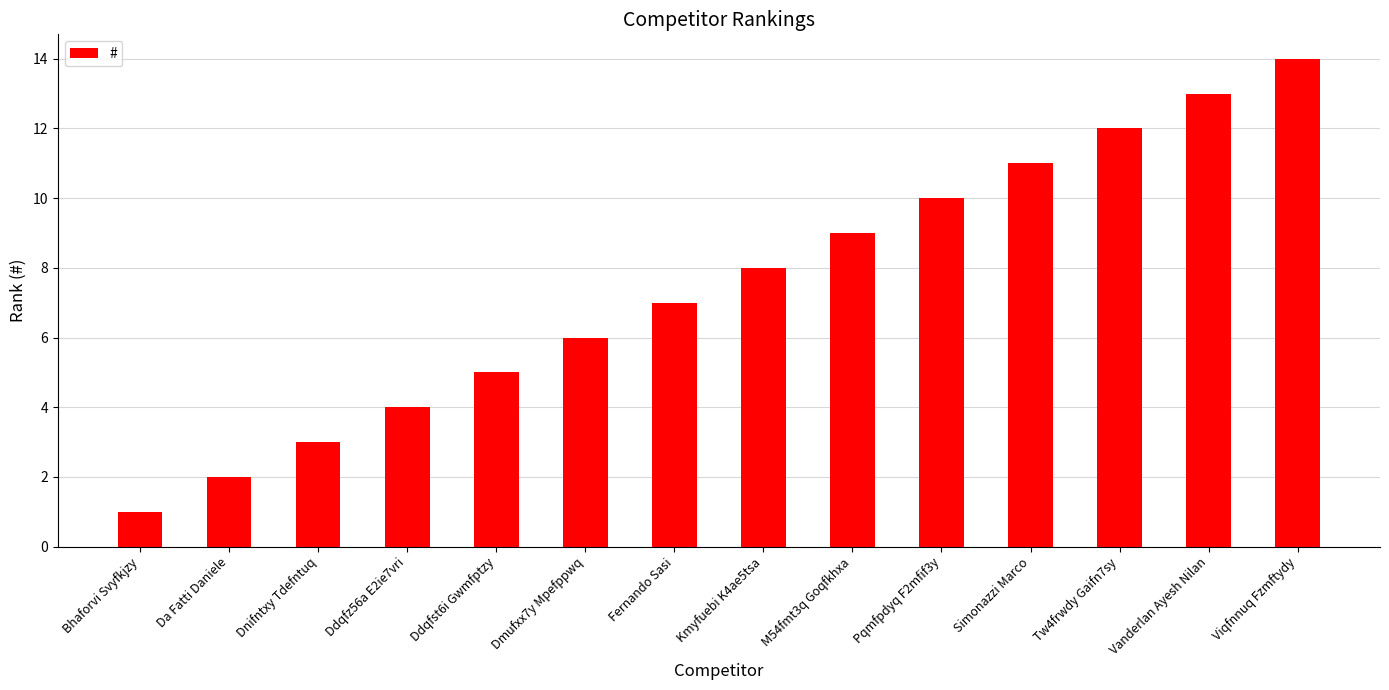

Which category has the highest value across all series?

Viqfnnuq Fzmftydy